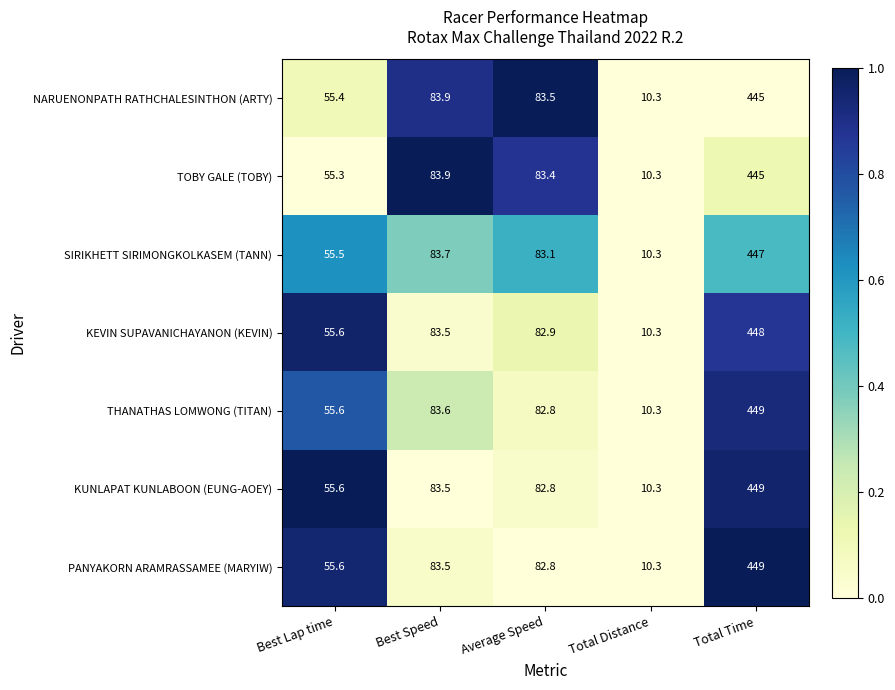

What is the spread (max minus min) of values at Total Time?

4.0